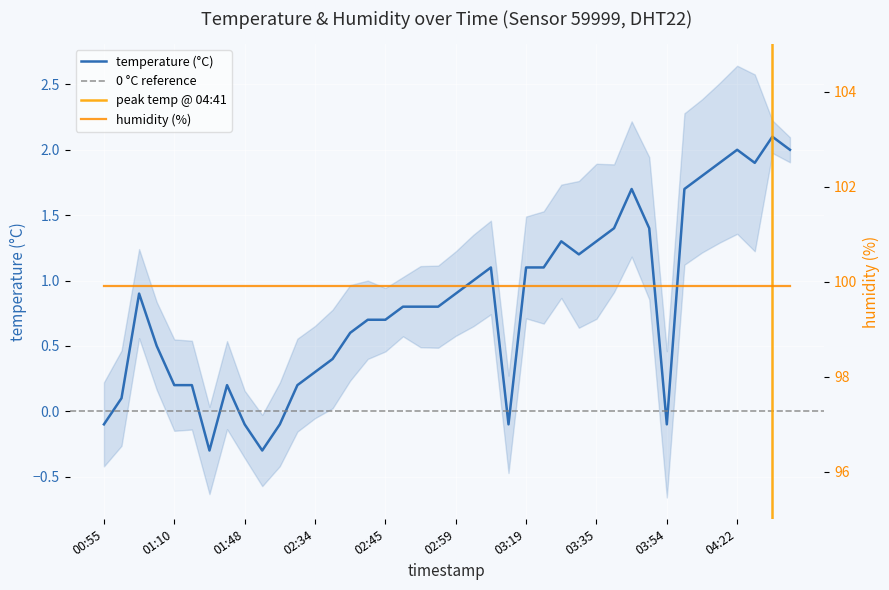

What is the label of the 2nd point from the right?

04:41